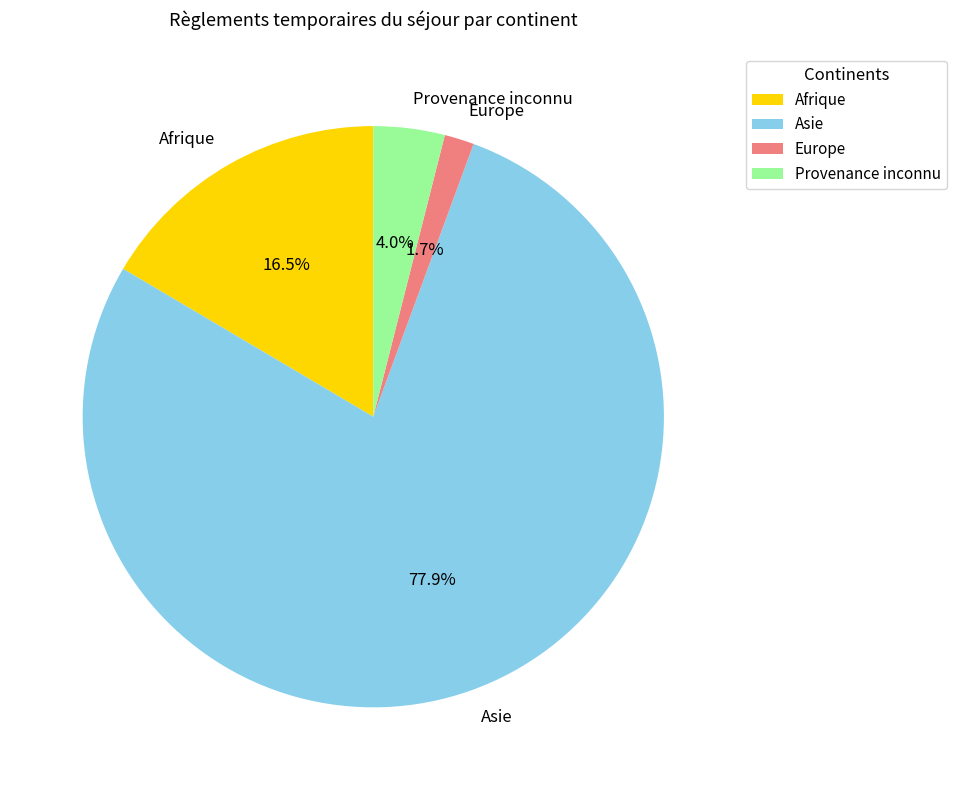

Which slice is the smallest?

Europe